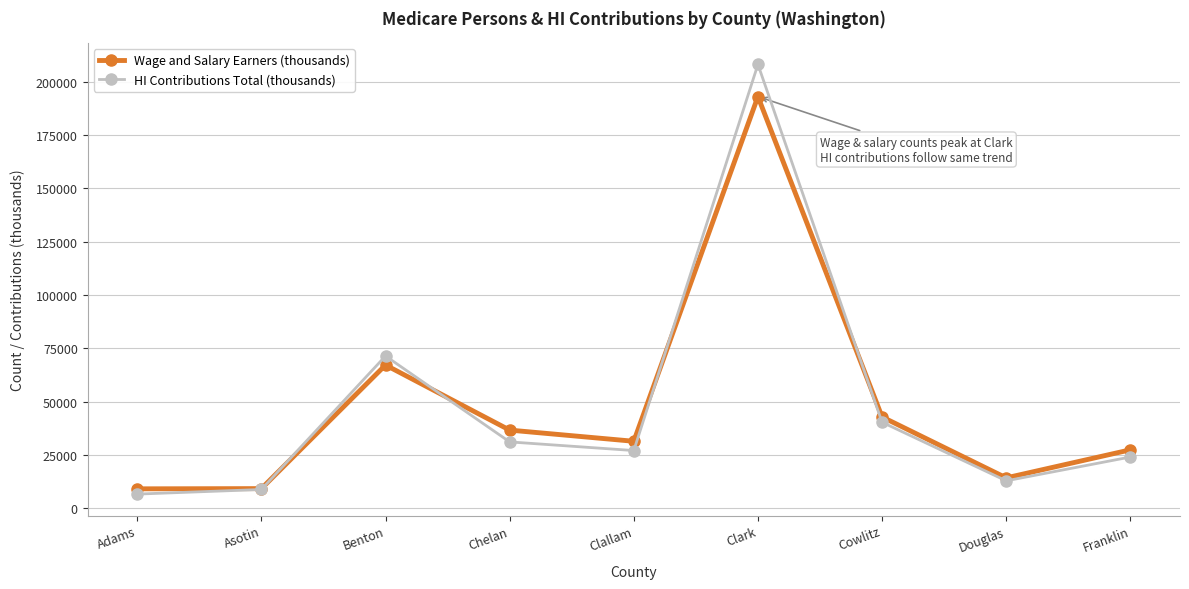

How many data points does each series have?

9